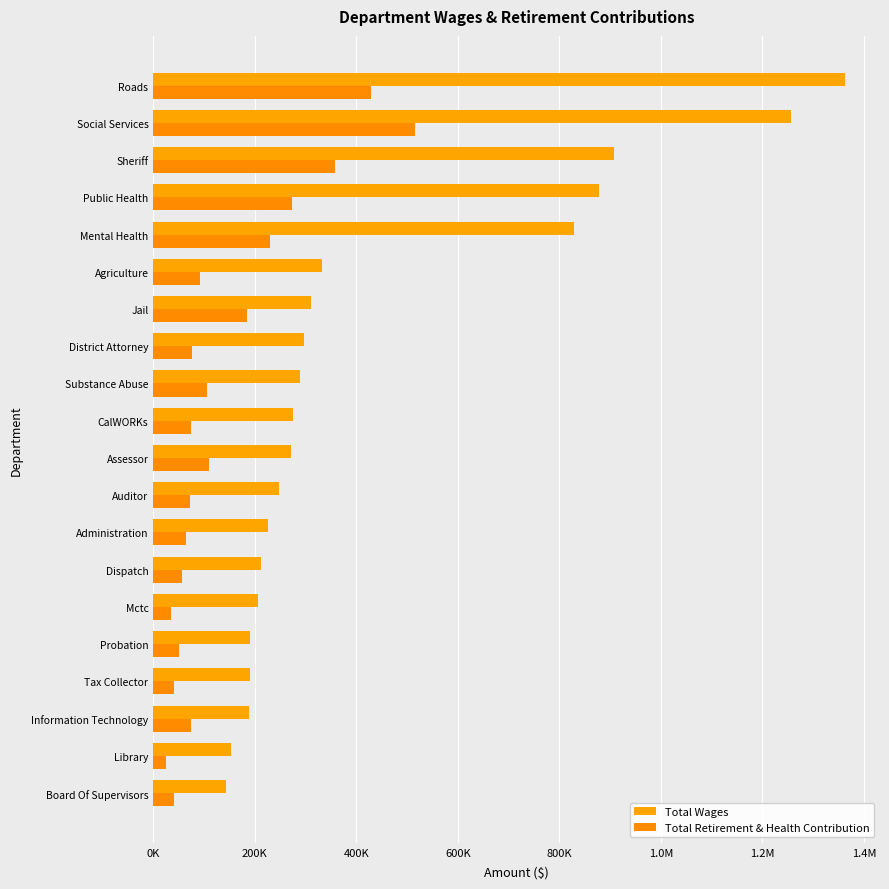

How many groups of bars are there?

20